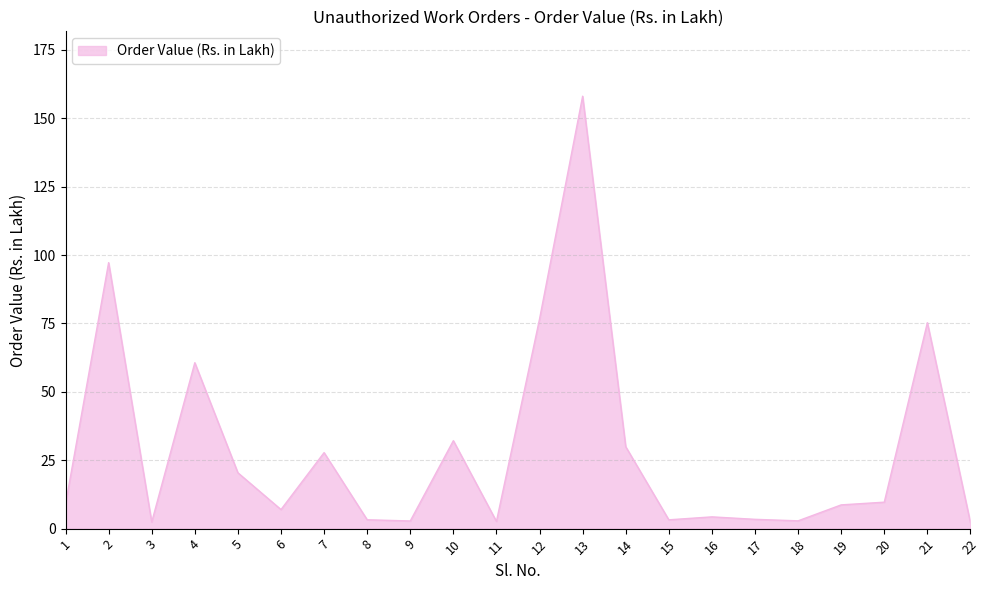

Which has a higher value, 15 or 1?

1